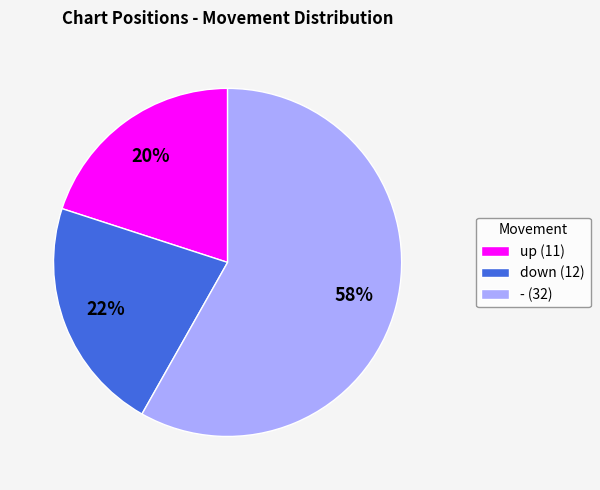

Rank the categories by value from lowest to highest.

up, down, -